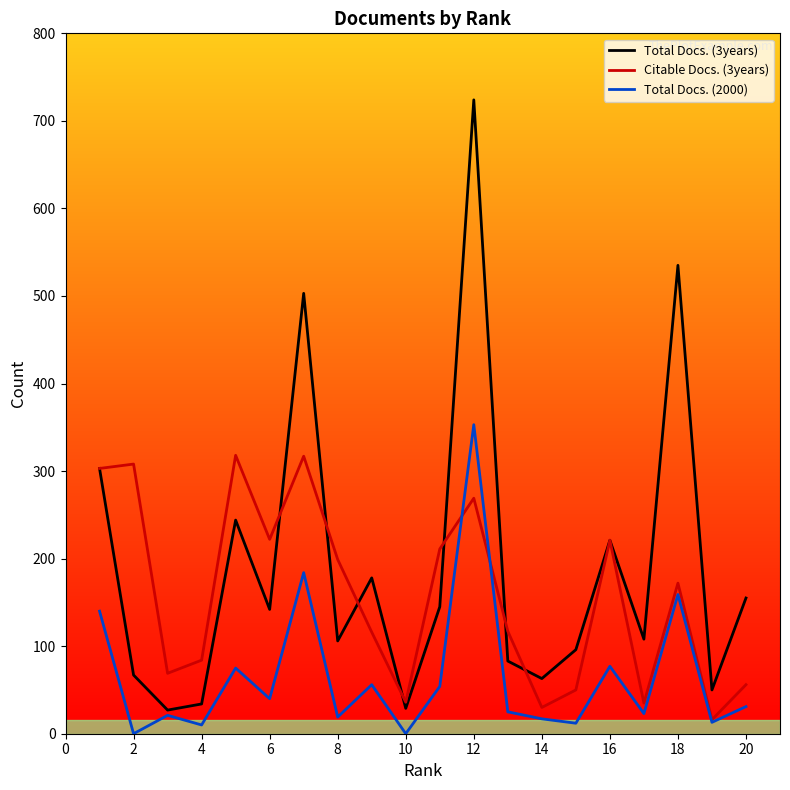

Which series has the largest total across all categories?

Total Docs. (3years)